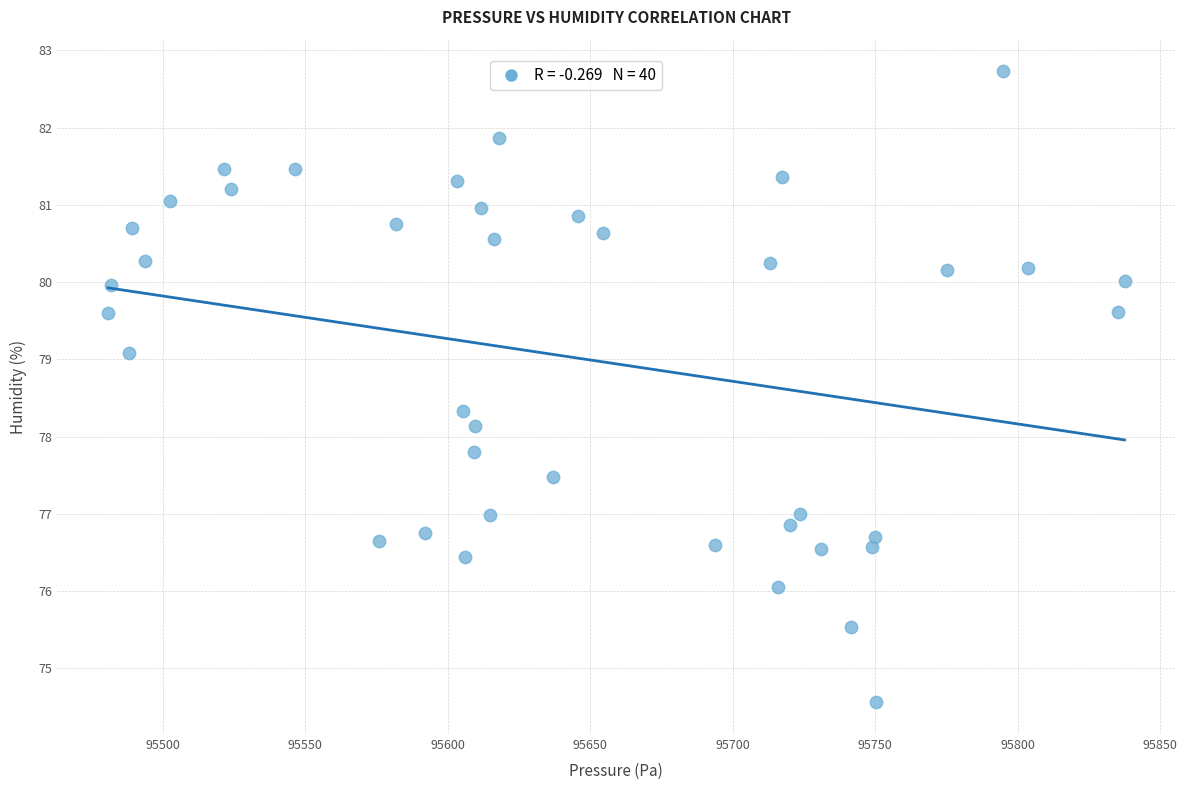

What is the range of Y values (max minus min)?

8.2